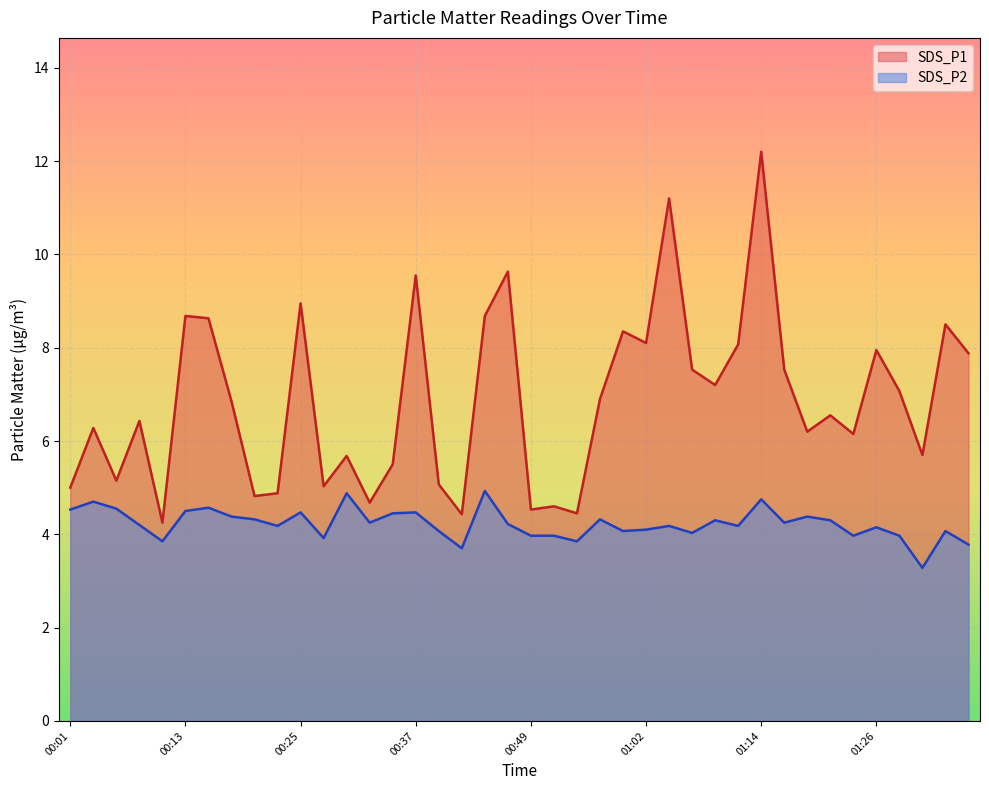

Which series has the largest total across all categories?

SDS_P1